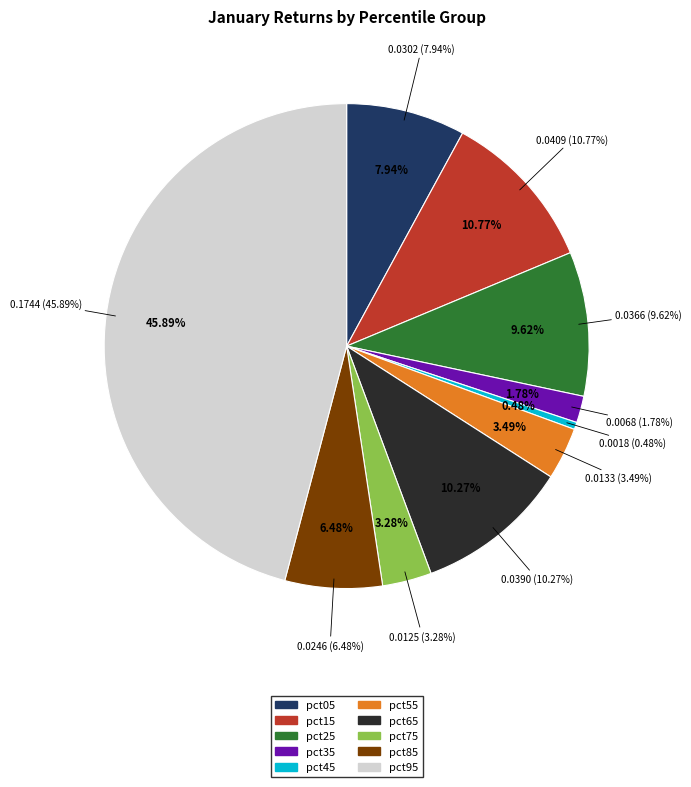

What is the largest slice in the pie chart?

pct95